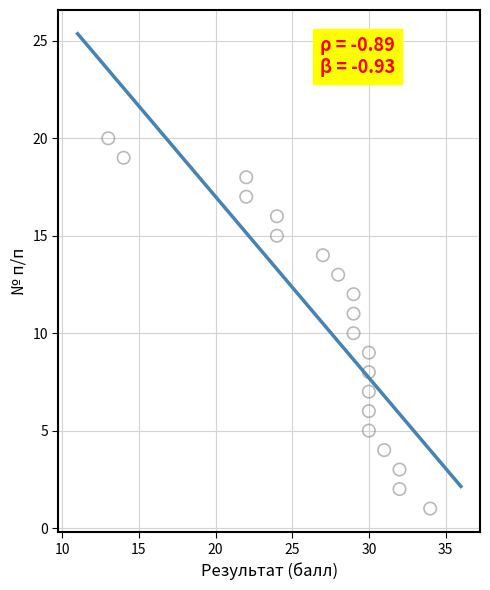

What is the range of Y values (max minus min)?

19